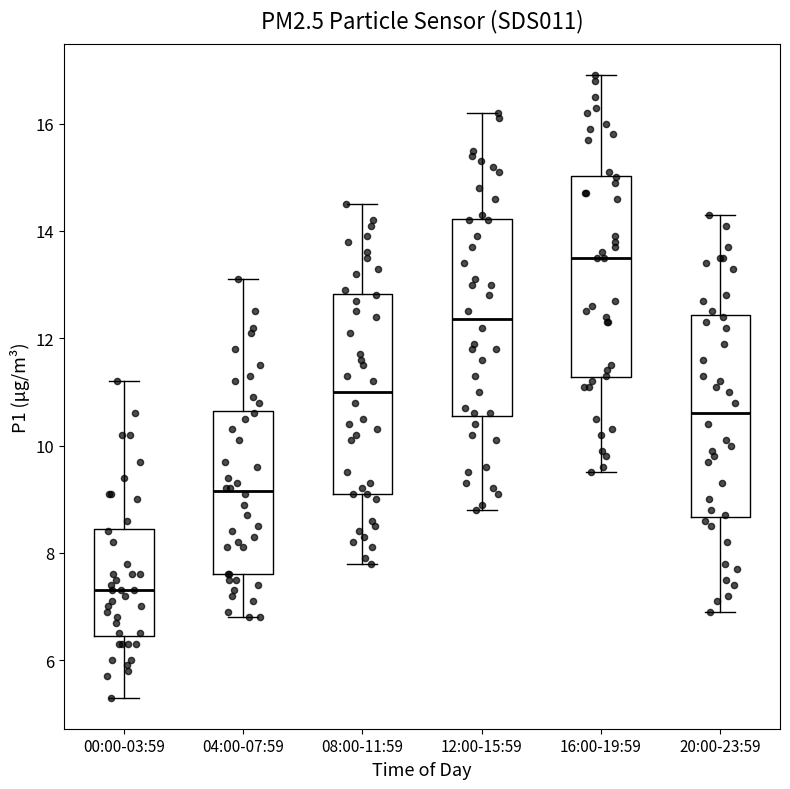

Where is the upper edge of the box for 12:00-15:59 on the y-axis? The values are not printed on the chart, so give them approximately, as read against the axis.

14.2